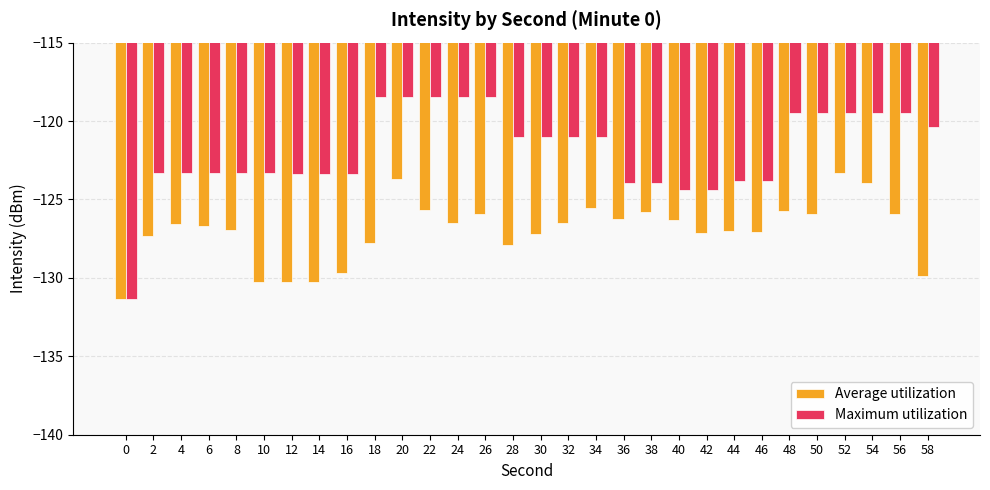

What is the difference between the highest and lowest values at 24?

8.0